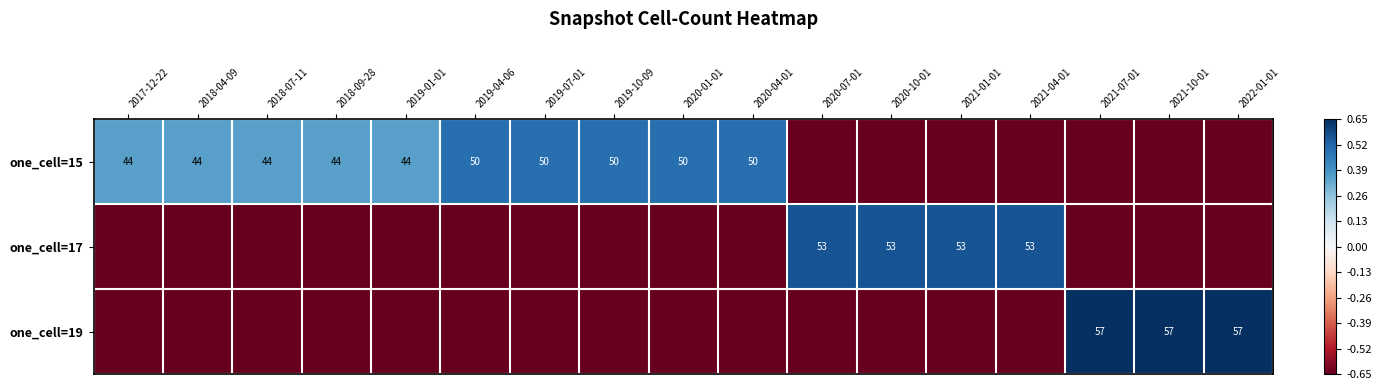

How many data points in one_cell=19 are above 0?

3